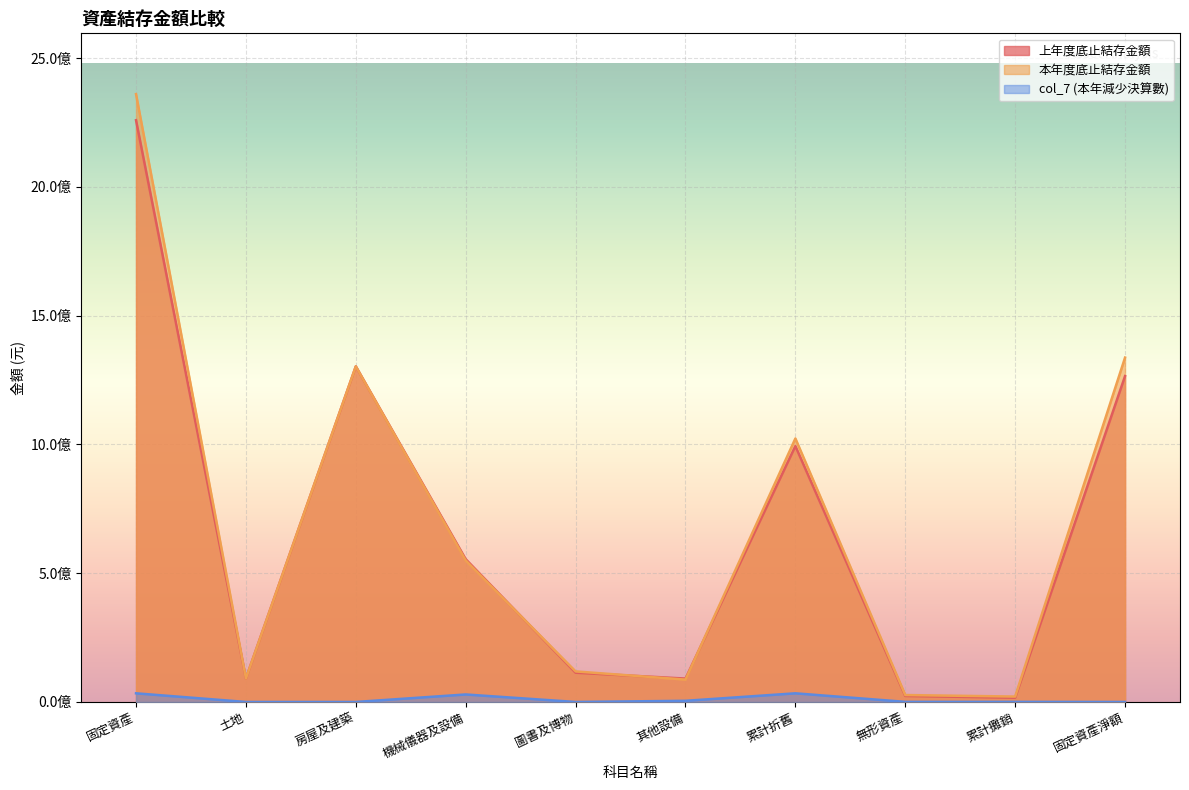

What is the difference between the maximum and minimum values in the 本年度底止結存金額 series?

2338728624